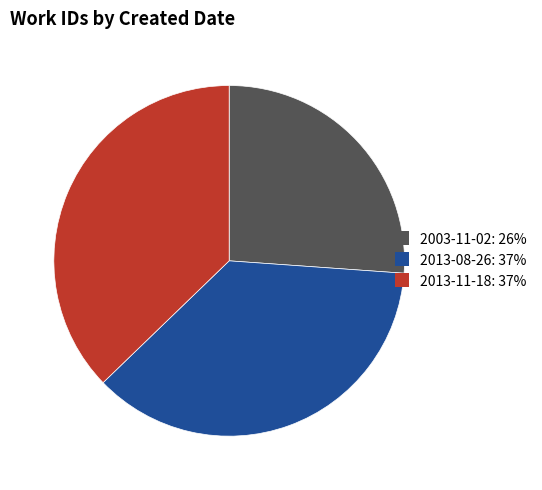

Is there any slice that represents more than half of the pie?

No